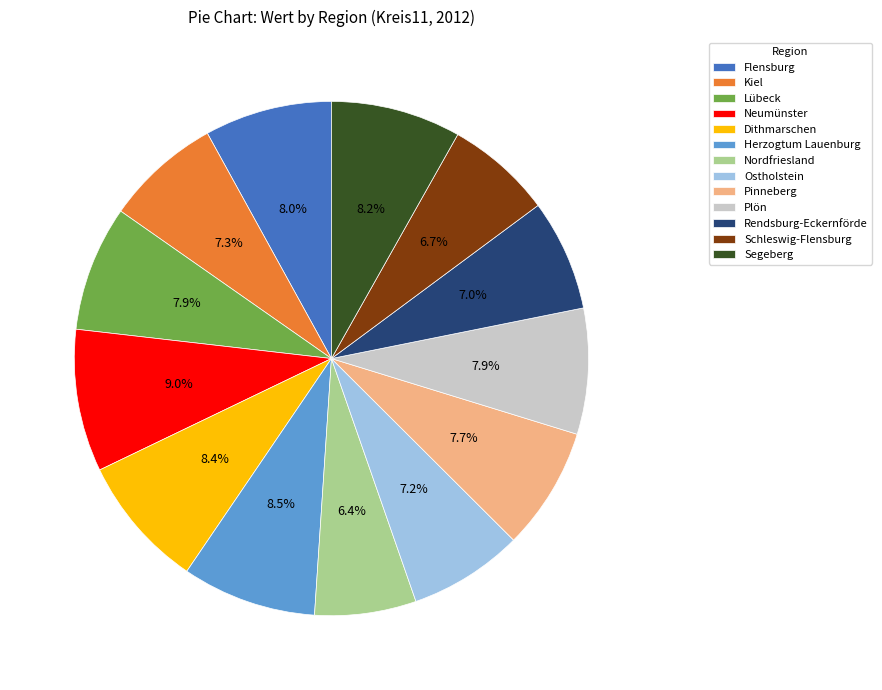

Count the number of slices in the pie.

13